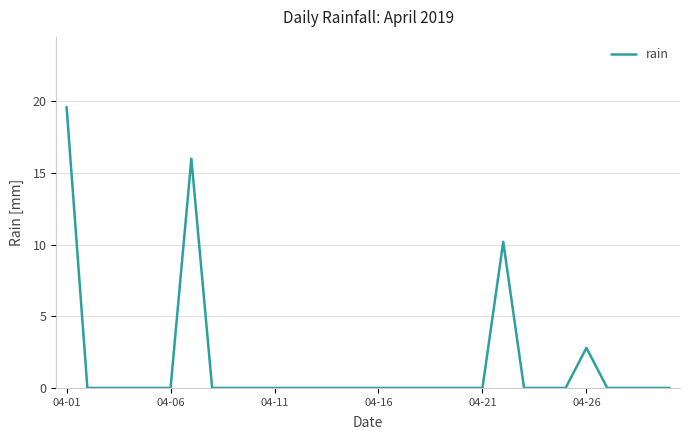

What is the average value?

1.6